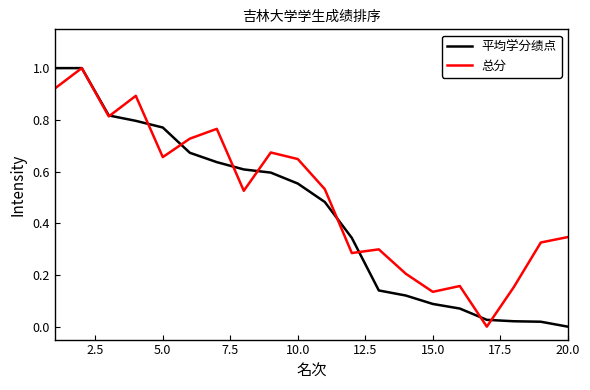

Rank the series by their average value, from lowest to highest.

平均学分绩点, 总分